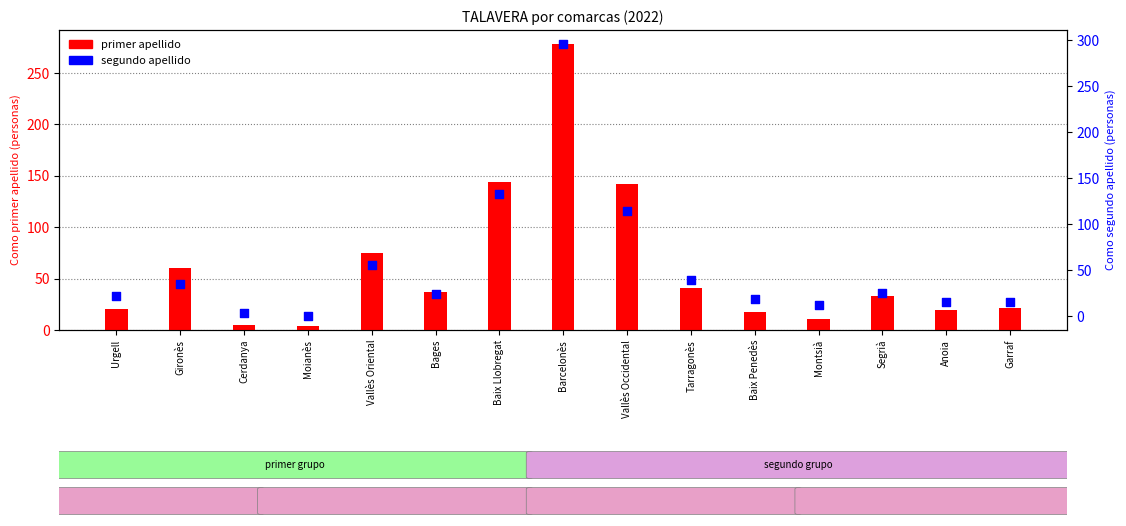

Which series reaches the maximum Y coordinate?

segundo apellido